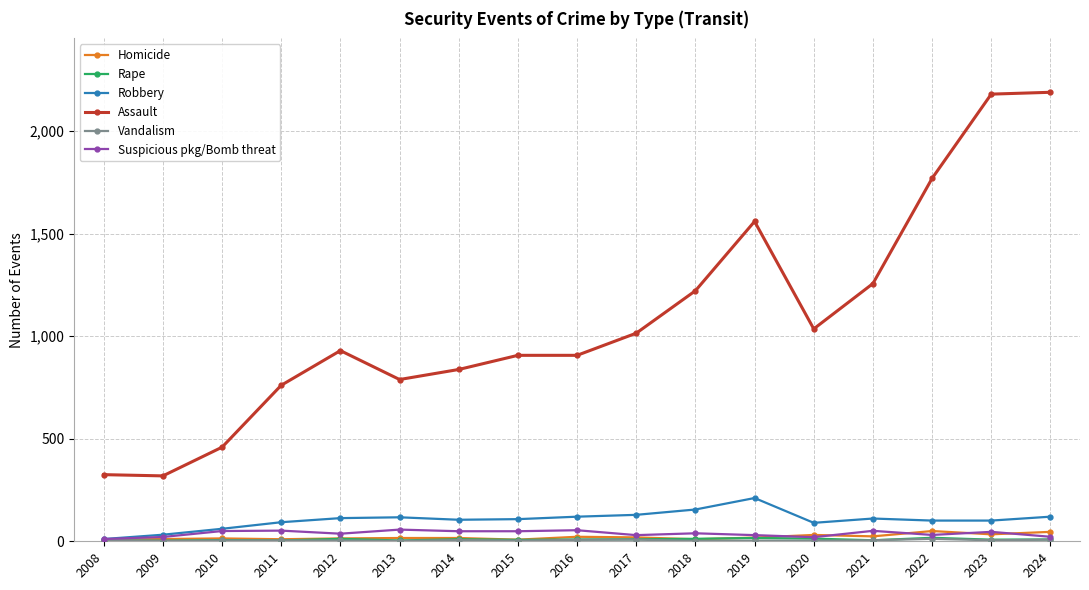

What is the difference between the maximum and minimum values in the Assault series?

1871